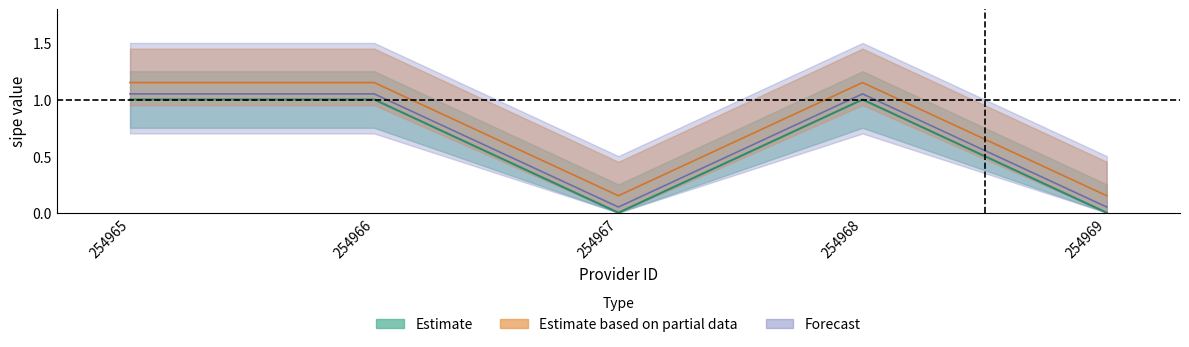

The value at 254968 is 0. True or false?

False